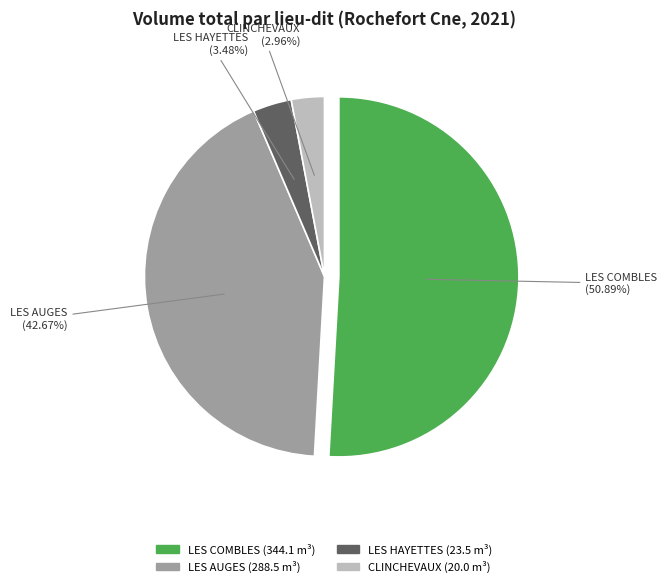

True or false: LES HAYETTES accounts for 12% of the total.

False